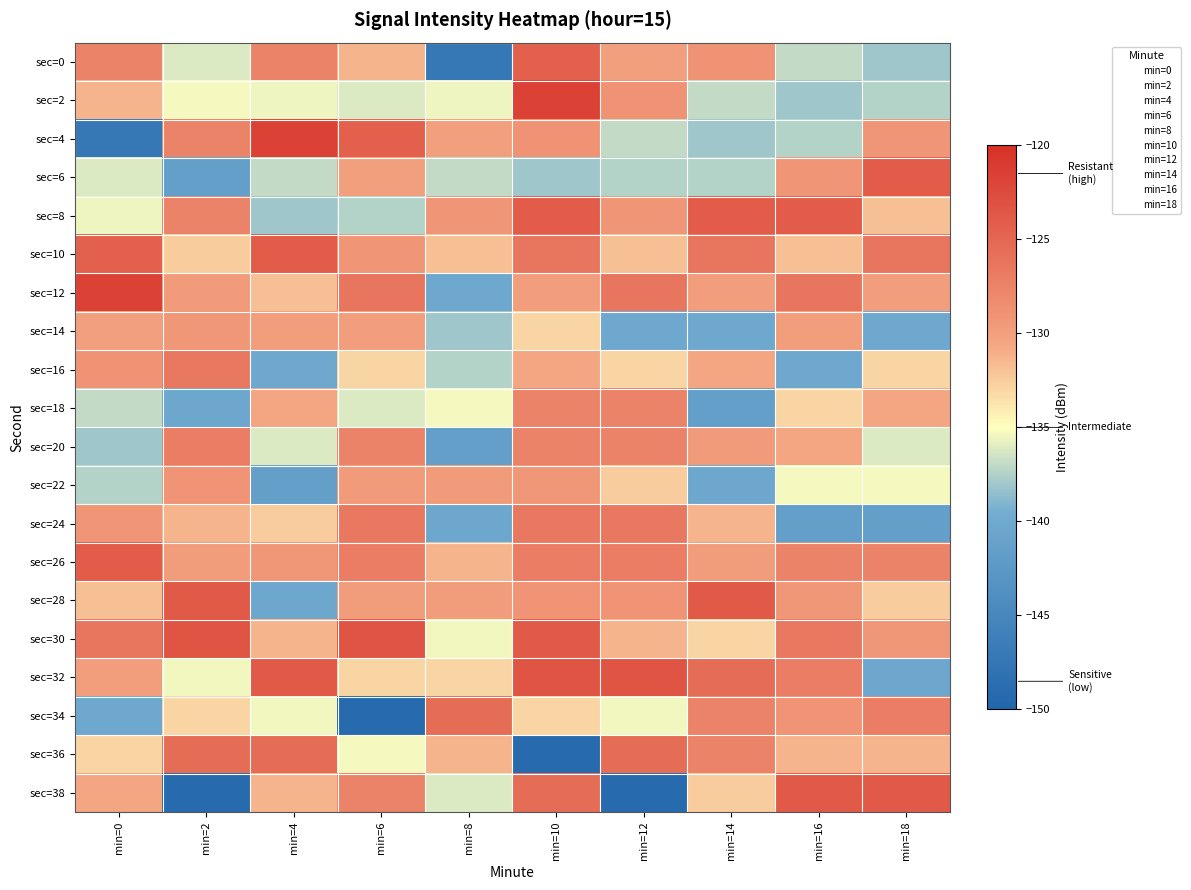

Reading left to right, transcribe all the data shown in this chart.

sec=0: min=0=-127.5	min=2=-136.1	min=4=-127.5	min=6=-131.3	min=8=-147.2	min=10=-124.4	min=12=-130.1	min=14=-128.9	min=16=-136.9	min=18=-138.1
sec=2: min=0=-131.3	min=2=-135.3	min=4=-135.5	min=6=-136.1	min=8=-135.5	min=10=-121.8	min=12=-128.9	min=14=-136.9	min=16=-138.1	min=18=-137.4
sec=4: min=0=-147.2	min=2=-127.6	min=4=-121.8	min=6=-124.4	min=8=-130.1	min=10=-128.9	min=12=-136.9	min=14=-138.1	min=16=-137.4	min=18=-129.2
sec=6: min=0=-136.1	min=2=-141.6	min=4=-136.9	min=6=-130.1	min=8=-136.9	min=10=-138.1	min=12=-137.4	min=14=-137.4	min=16=-129.2	min=18=-124.1
sec=8: min=0=-135.5	min=2=-127.6	min=4=-138.1	min=6=-137.4	min=8=-129.2	min=10=-124.1	min=12=-129.2	min=14=-124.1	min=16=-124.1	min=18=-131.9
sec=10: min=0=-124.4	min=2=-132.4	min=4=-124.1	min=6=-129.2	min=8=-131.9	min=10=-126.3	min=12=-131.9	min=14=-126.3	min=16=-131.9	min=18=-126.3
sec=12: min=0=-121.8	min=2=-129.7	min=4=-131.9	min=6=-126.3	min=8=-140.3	min=10=-129.9	min=12=-126.3	min=14=-129.9	min=16=-126.3	min=18=-129.9
sec=14: min=0=-130.1	min=2=-129.4	min=4=-129.9	min=6=-129.9	min=8=-138.1	min=10=-133.0	min=12=-140.3	min=14=-140.3	min=16=-129.9	min=18=-140.3
sec=16: min=0=-128.9	min=2=-126.5	min=4=-140.3	min=6=-133.0	min=8=-137.4	min=10=-130.6	min=12=-133.0	min=14=-130.6	min=16=-140.3	min=18=-133.0
sec=18: min=0=-136.9	min=2=-140.3	min=4=-130.6	min=6=-136.1	min=8=-135.3	min=10=-127.6	min=12=-127.6	min=14=-141.6	min=16=-133.0	min=18=-130.6
sec=20: min=0=-138.1	min=2=-126.9	min=4=-136.1	min=6=-127.6	min=8=-141.6	min=10=-127.6	min=12=-127.6	min=14=-129.7	min=16=-130.6	min=18=-136.1
sec=22: min=0=-137.4	min=2=-129.1	min=4=-141.6	min=6=-129.7	min=8=-129.7	min=10=-129.4	min=12=-132.4	min=14=-140.3	min=16=-135.3	min=18=-135.3
sec=24: min=0=-129.2	min=2=-131.3	min=4=-132.4	min=6=-126.5	min=8=-140.3	min=10=-126.5	min=12=-126.5	min=14=-131.3	min=16=-141.6	min=18=-141.6
sec=26: min=0=-124.1	min=2=-129.7	min=4=-129.4	min=6=-126.9	min=8=-131.3	min=10=-126.9	min=12=-126.9	min=14=-129.7	min=16=-127.6	min=18=-127.6
sec=28: min=0=-131.9	min=2=-123.8	min=4=-140.3	min=6=-129.7	min=8=-129.7	min=10=-129.1	min=12=-129.1	min=14=-123.8	min=16=-129.4	min=18=-132.4
sec=30: min=0=-126.3	min=2=-123.3	min=4=-131.3	min=6=-123.3	min=8=-135.4	min=10=-123.8	min=12=-131.3	min=14=-133.0	min=16=-126.5	min=18=-129.4
sec=32: min=0=-129.9	min=2=-135.4	min=4=-123.8	min=6=-133.0	min=8=-133.0	min=10=-123.3	min=12=-123.3	min=14=-125.4	min=16=-126.9	min=18=-140.3
sec=34: min=0=-140.3	min=2=-133.0	min=4=-135.4	min=6=-149.2	min=8=-125.4	min=10=-133.0	min=12=-135.4	min=14=-127.6	min=16=-129.1	min=18=-126.9
sec=36: min=0=-133.0	min=2=-125.4	min=4=-125.4	min=6=-135.3	min=8=-131.3	min=10=-149.2	min=12=-125.4	min=14=-127.6	min=16=-131.3	min=18=-131.3
sec=38: min=0=-130.6	min=2=-149.2	min=4=-131.3	min=6=-127.6	min=8=-136.1	min=10=-125.4	min=12=-149.2	min=14=-132.4	min=16=-123.8	min=18=-123.8